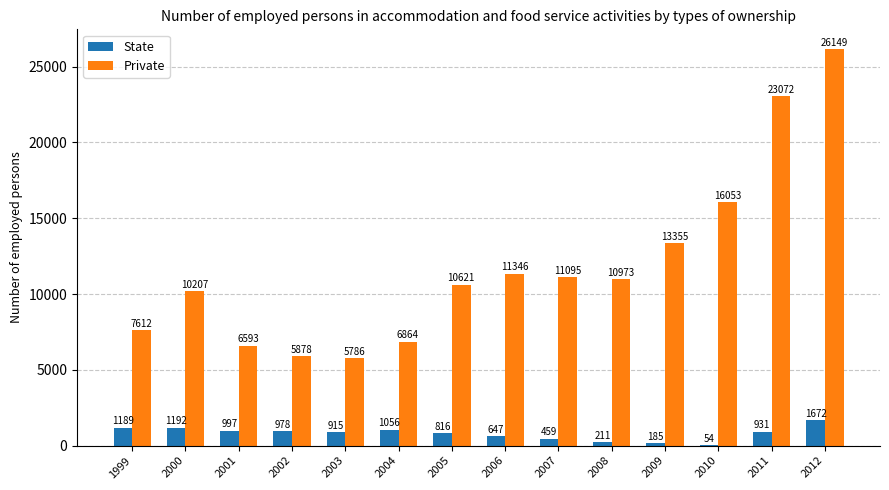

How many categories are shown in the chart?

14